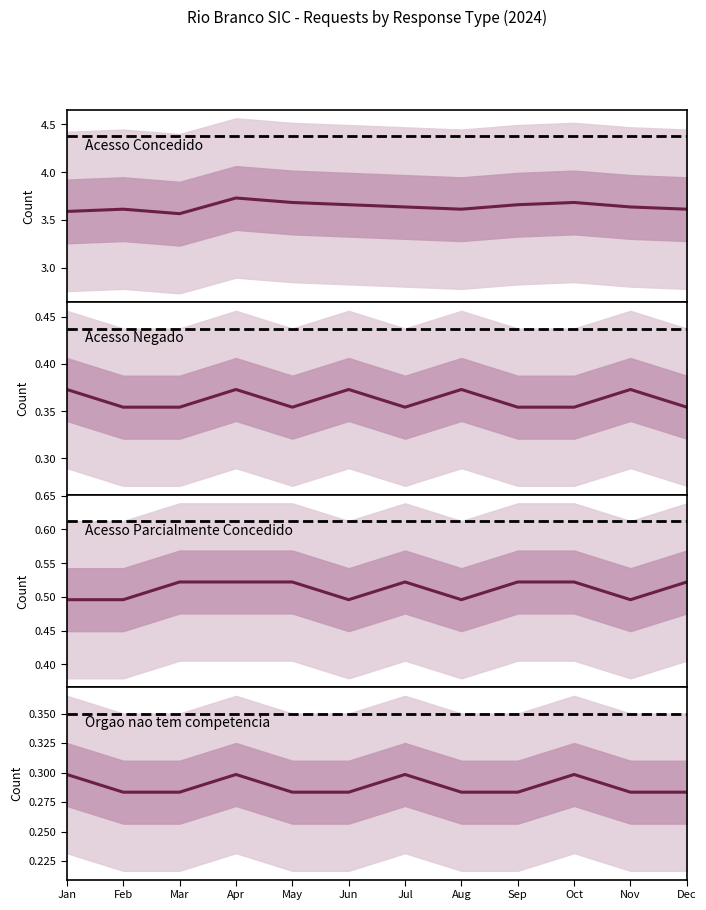

Where is Acesso Negado nearest to the value 0?

Feb